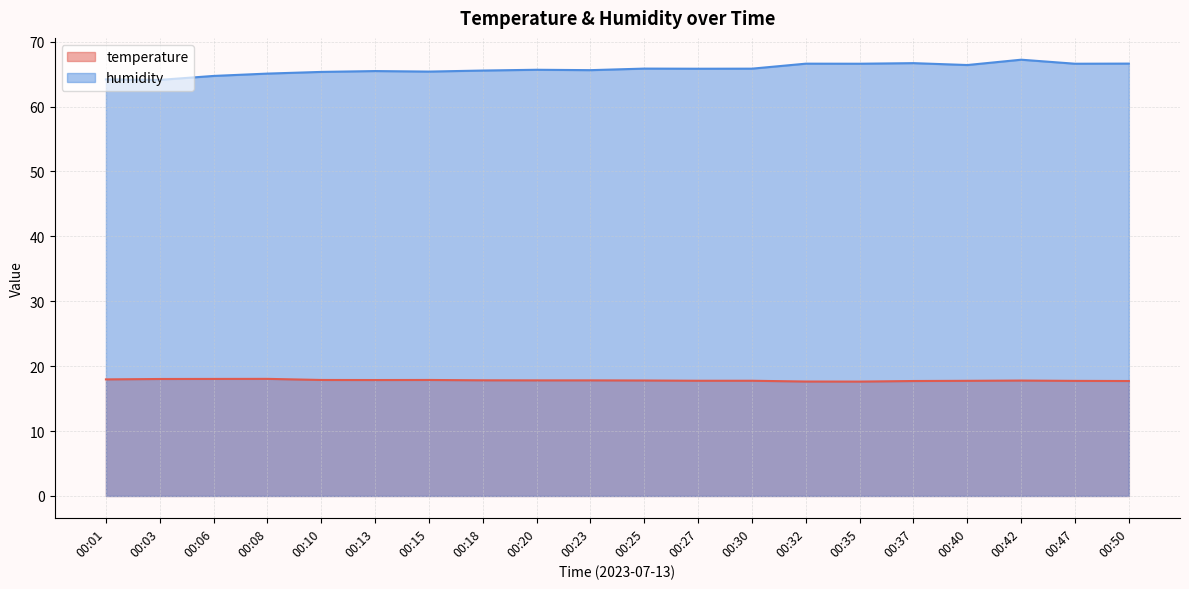

Rank the series by their maximum value, from lowest to highest.

temperature, humidity